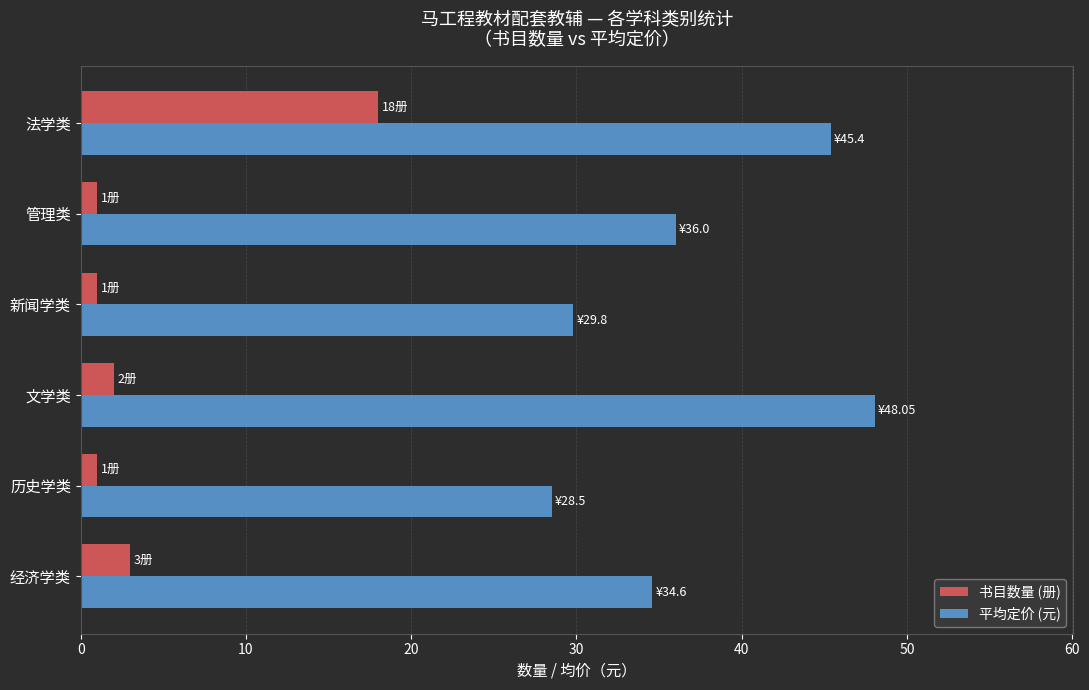

Where is 书目数量 (册) nearest to the value 9?

经济学类